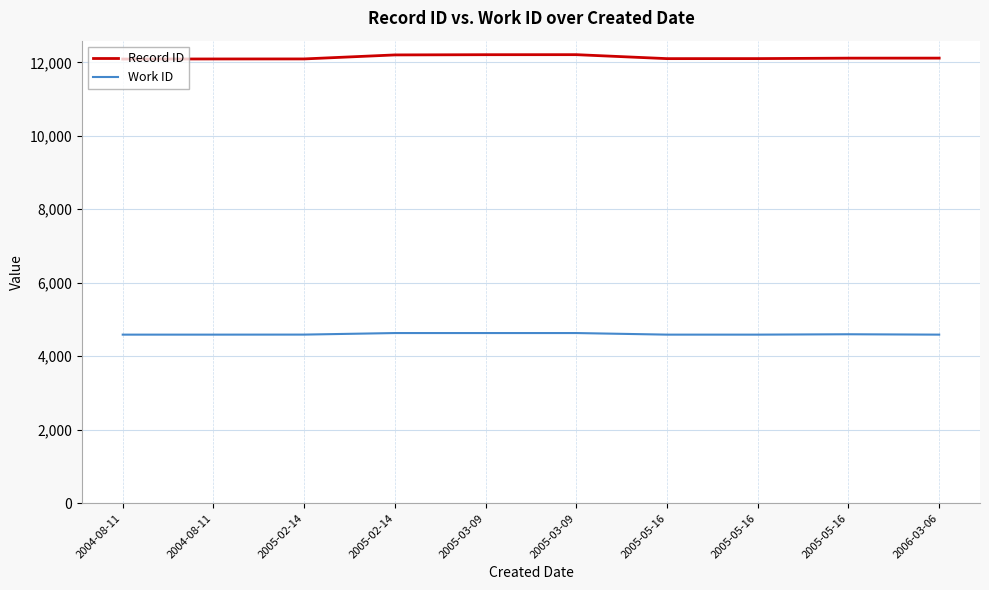

Does the chart have visible grid lines?

Yes